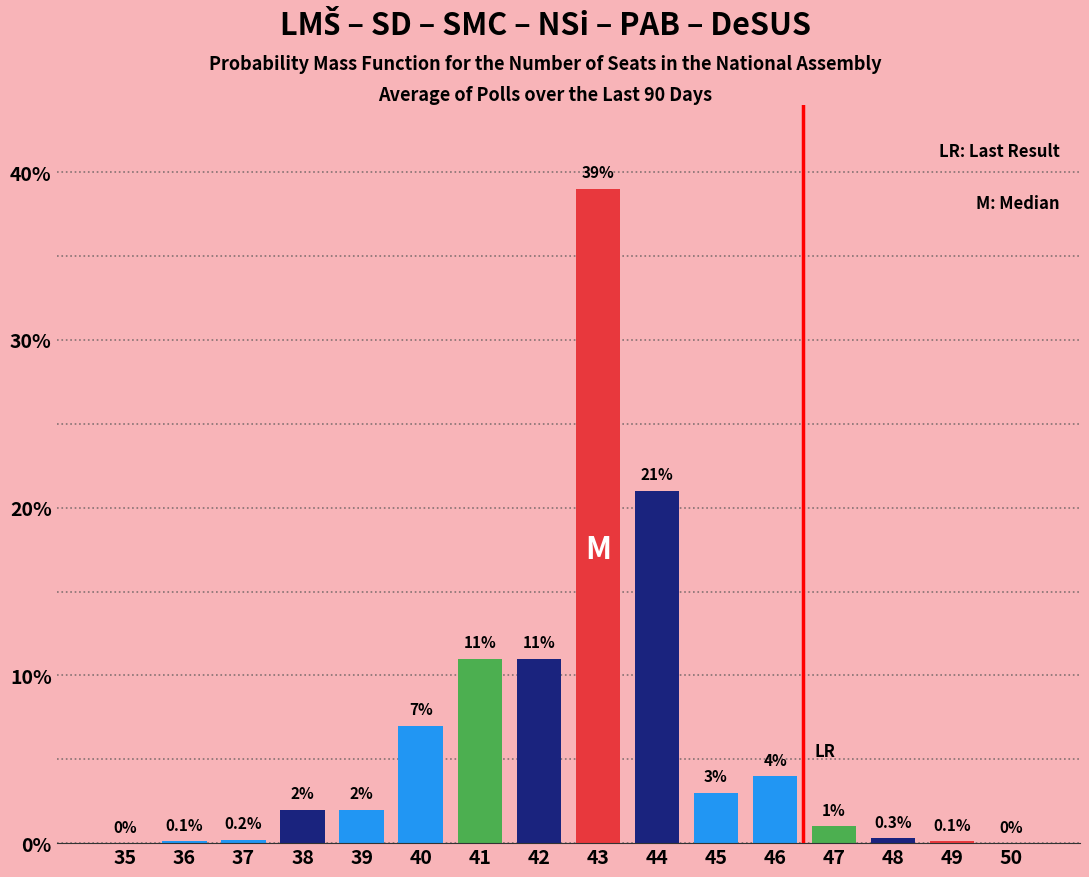

Reading left to right, extract all data points from this chart.

35=0.0	36=0.1	37=0.2	38=2.0	39=2.0	40=7.0	41=11.0	42=11.0	43=39.0	44=21.0	45=3.0	46=4.0	47=1.0	48=0.3	49=0.1	50=0.0